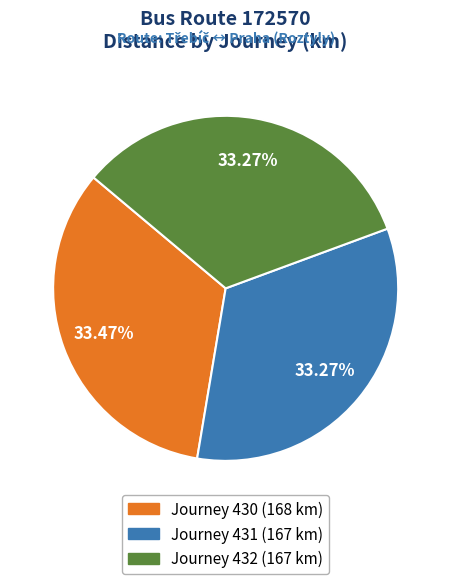

Is there a majority slice in this chart?

No